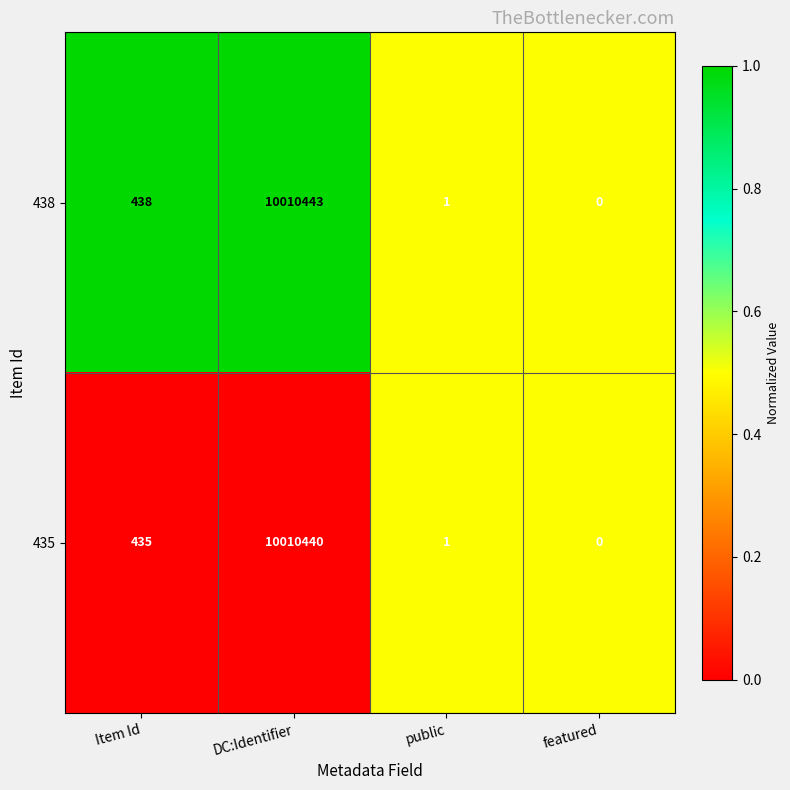

What is the difference between the second highest and minimum values in the 435 series?

435